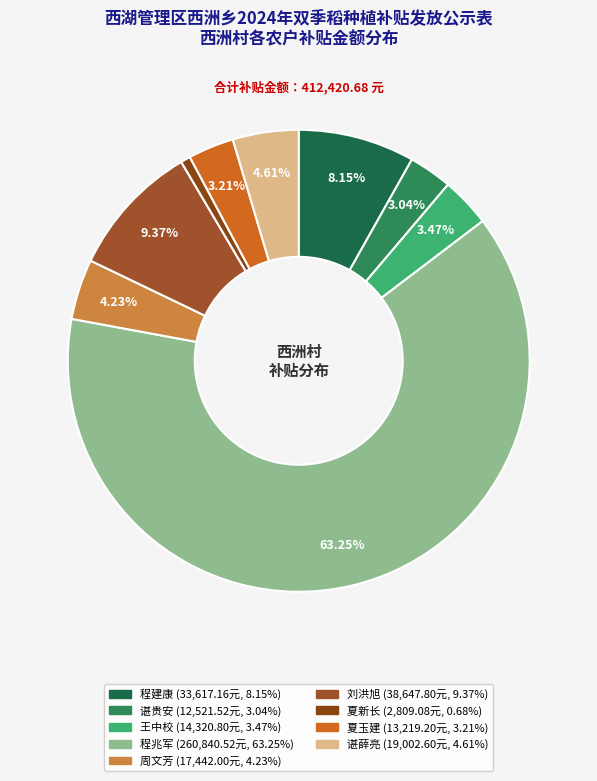

Is there a majority slice in this chart?

Yes